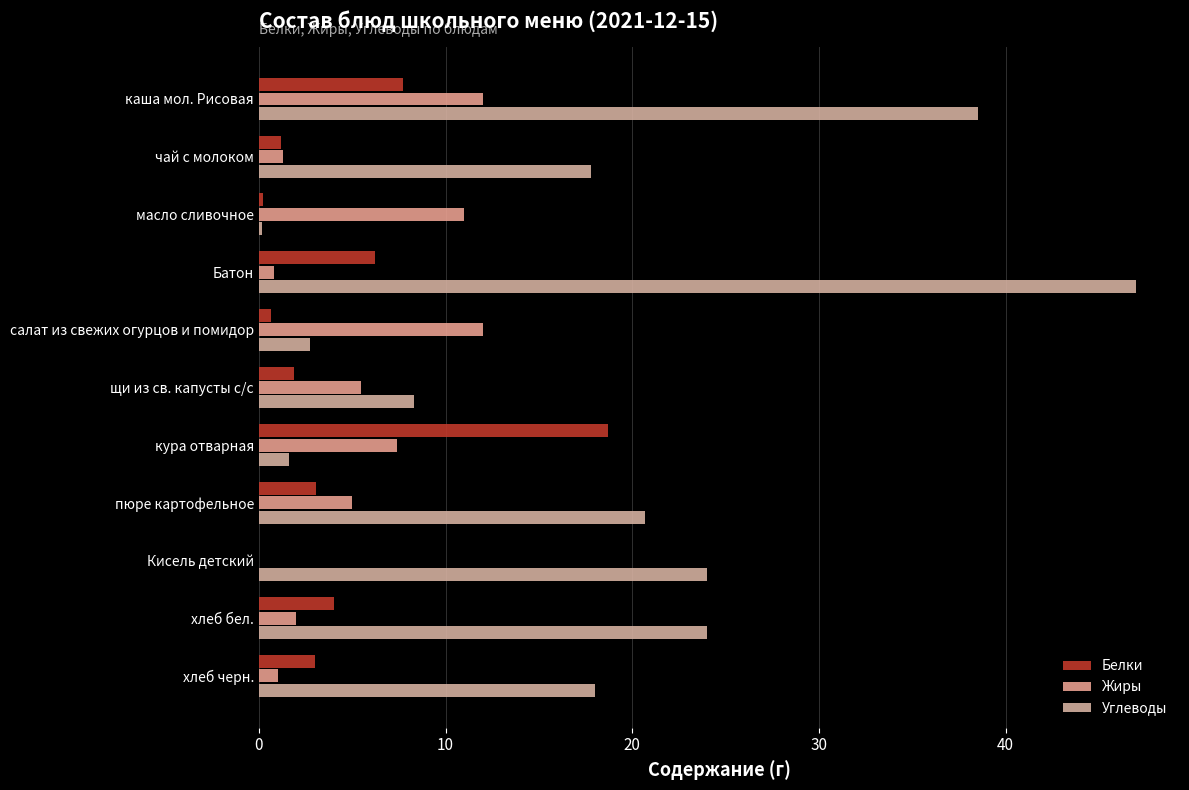

How many values in the Жиры series exceed 4?

6